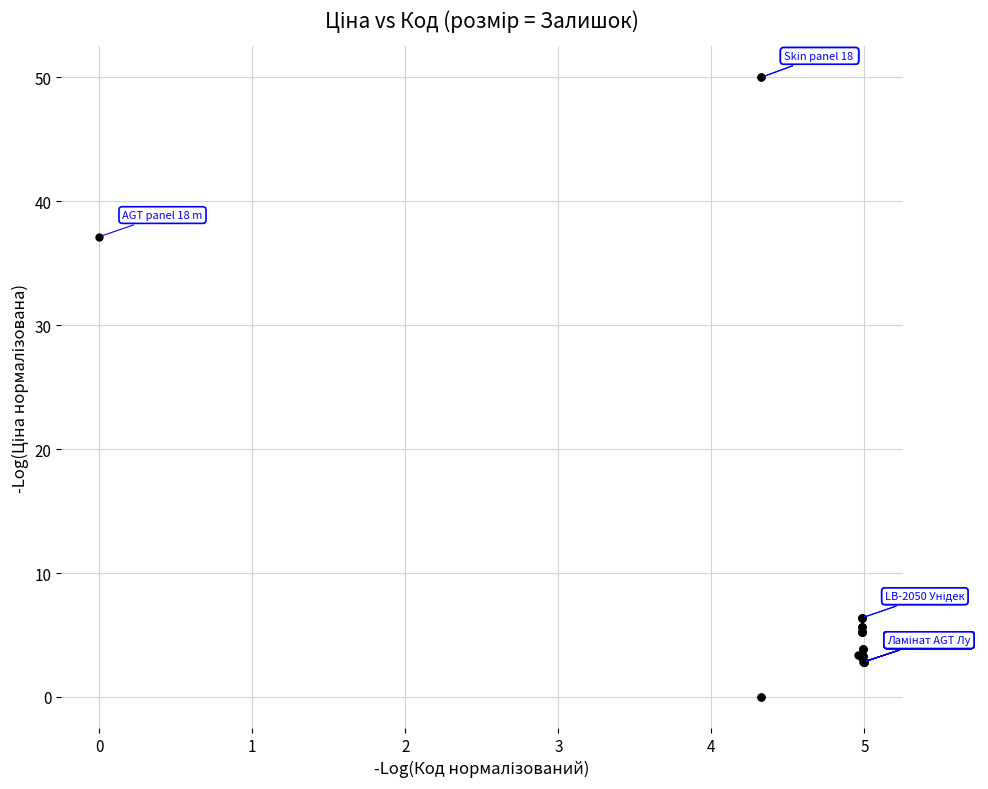

What Y value in the scatter plot is closest to 25?

37.2